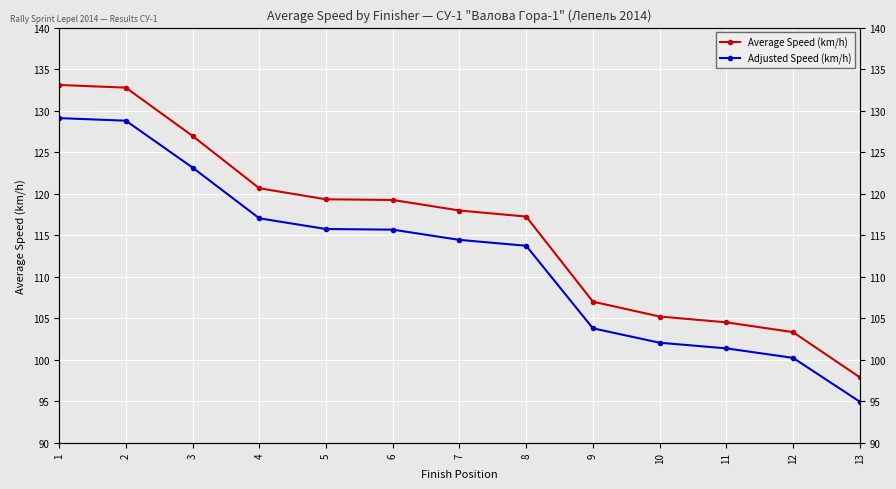

The value of Average Speed (km/h) at 1 is 199.3. True or false?

False